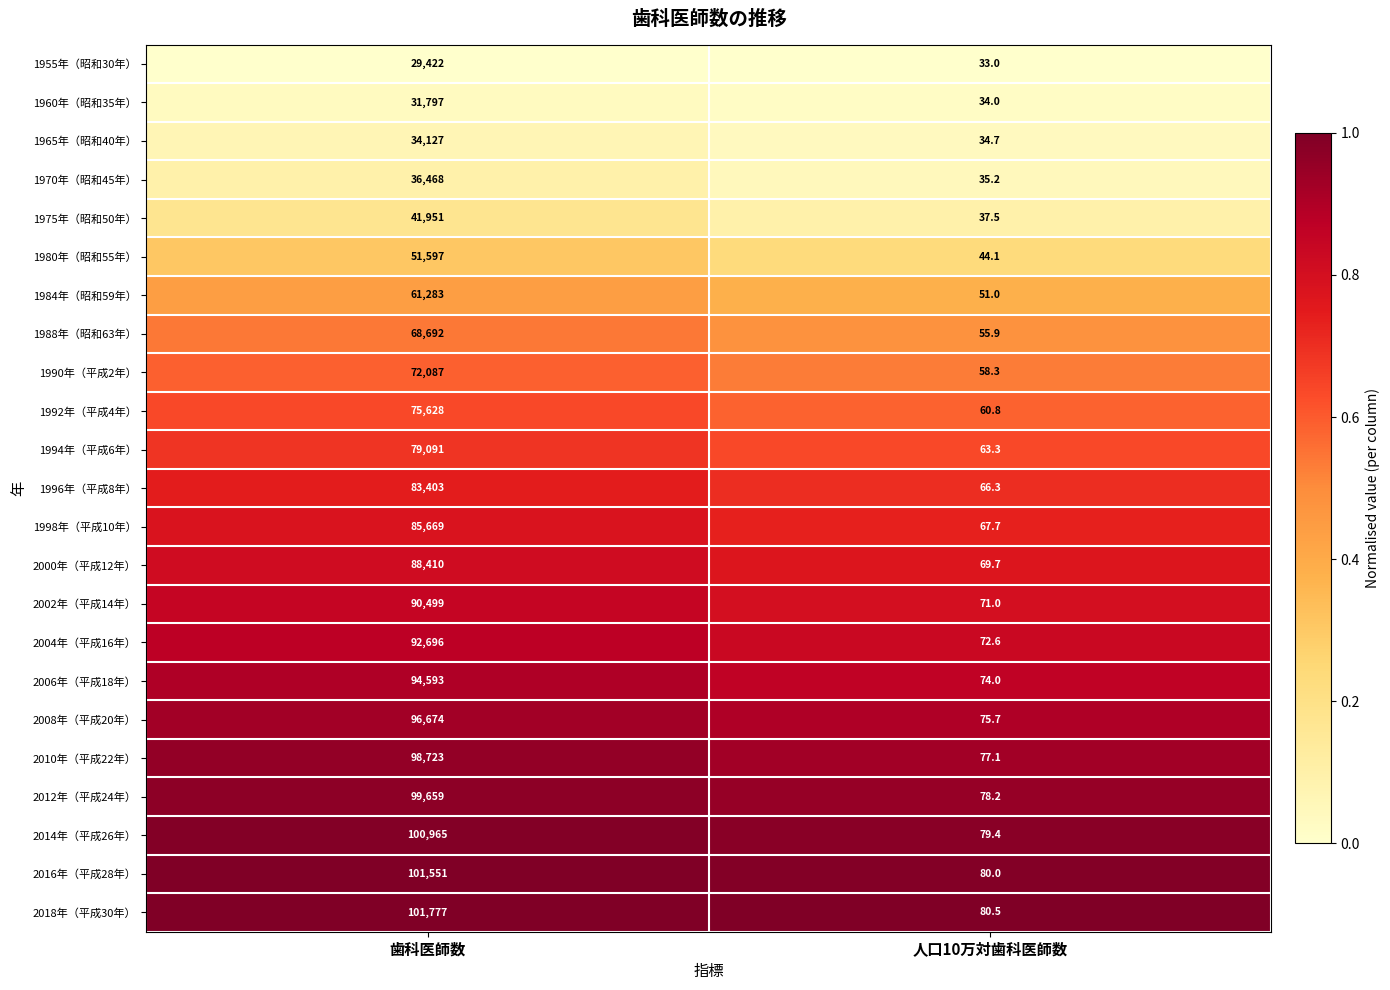

Rank the series by their maximum value, from highest to lowest.

2018年（平成30年）, 2016年（平成28年）, 2014年（平成26年）, 2012年（平成24年）, 2010年（平成22年）, 2008年（平成20年）, 2006年（平成18年）, 2004年（平成16年）, 2002年（平成14年）, 2000年（平成12年）, 1998年（平成10年）, 1996年（平成8年）, 1994年（平成6年）, 1992年（平成4年）, 1990年（平成2年）, 1988年（昭和63年）, 1984年（昭和59年）, 1980年（昭和55年）, 1975年（昭和50年）, 1970年（昭和45年）, 1965年（昭和40年）, 1960年（昭和35年）, 1955年（昭和30年）